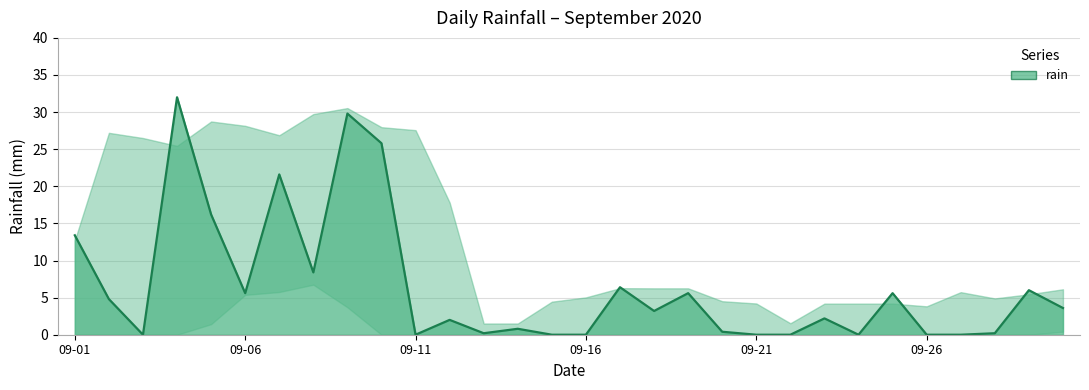

How many values exceed 3?

15